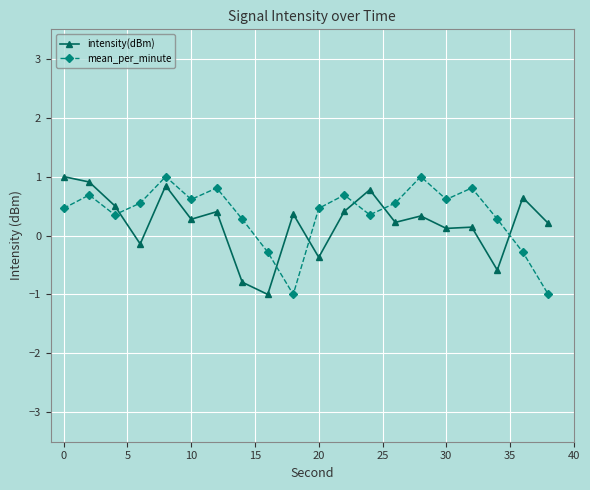

At how many categories does at least one series exceed 0?

19